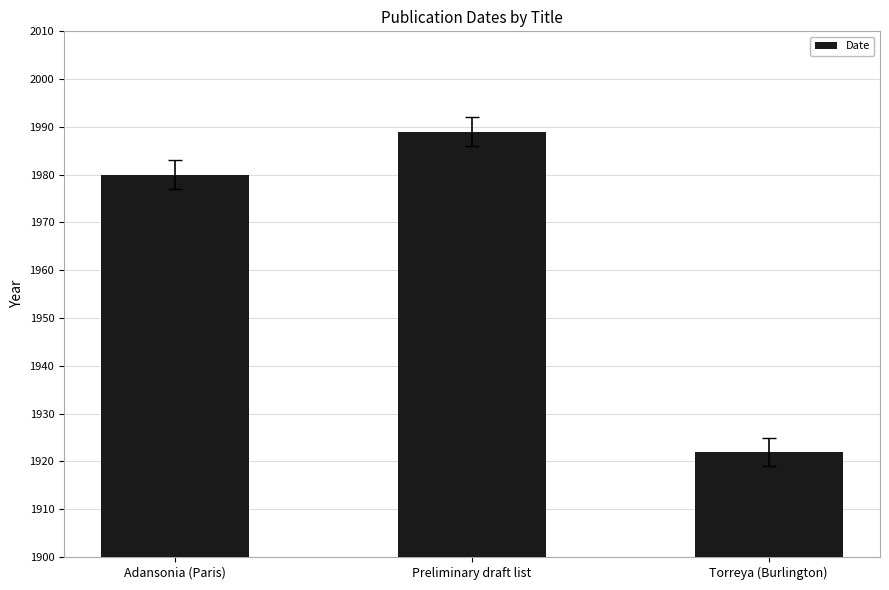

List the labels in order of value, largest first.

Preliminary draft list, Adansonia (Paris), Torreya (Burlington)